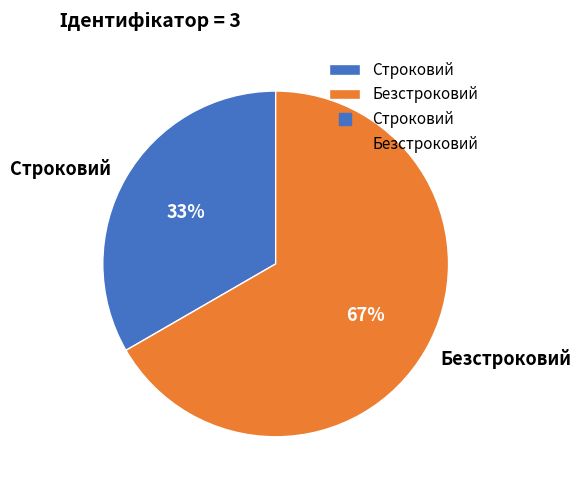

Which category has the biggest portion of the pie?

Безстроковий